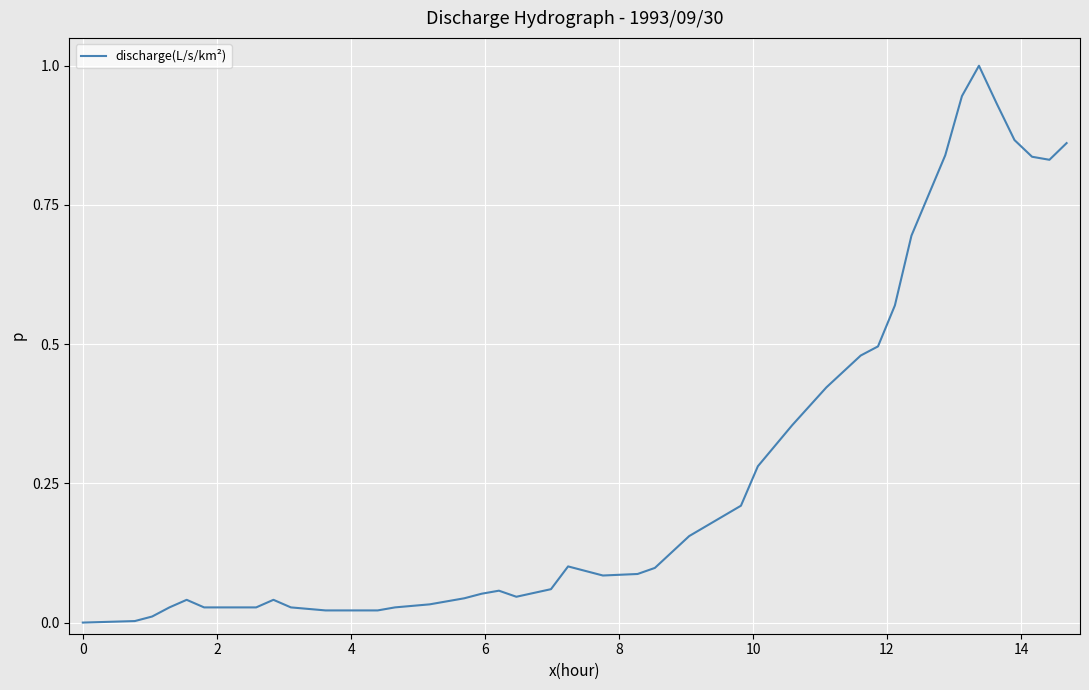

What is the difference between the maximum and minimum values?

1.0